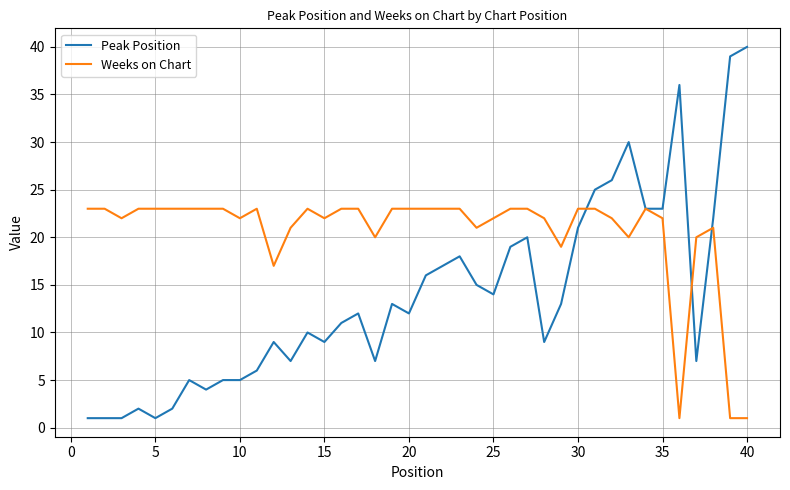

Rank the series by their maximum value, from highest to lowest.

Peak Position, Weeks on Chart